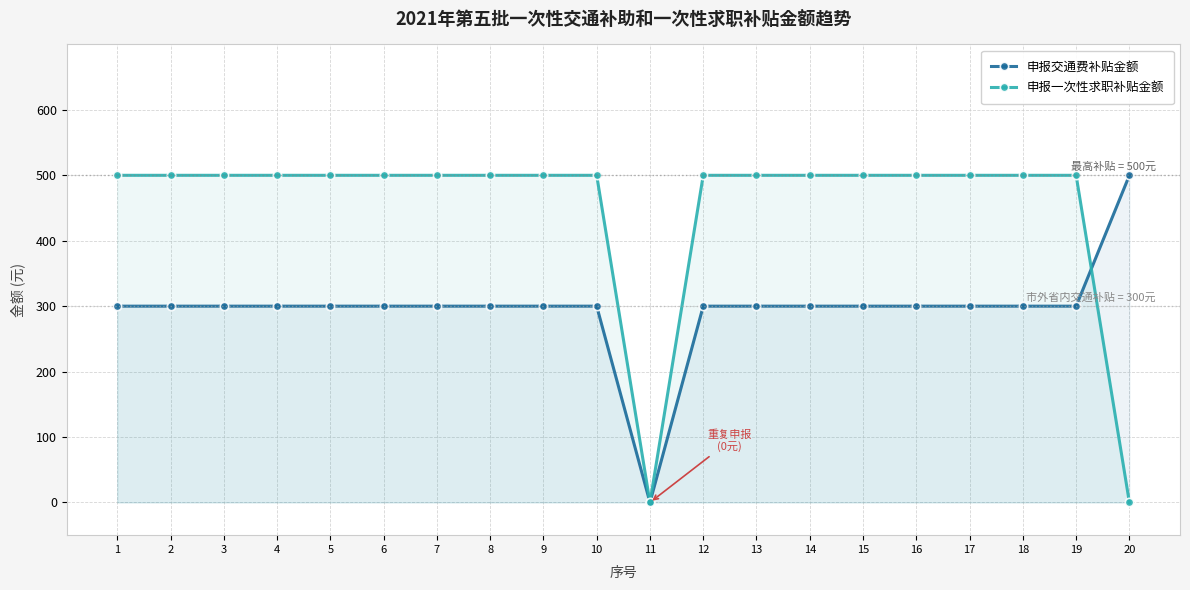

True or false: 申报交通费补贴金额 has a value of 500 at 20.

True